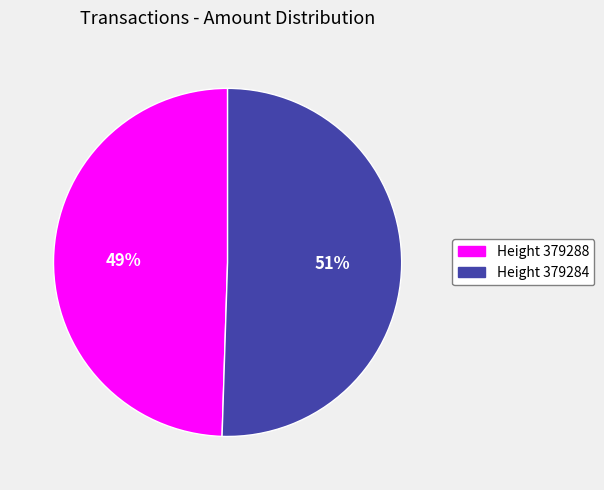

Does any single category account for the majority?

Yes